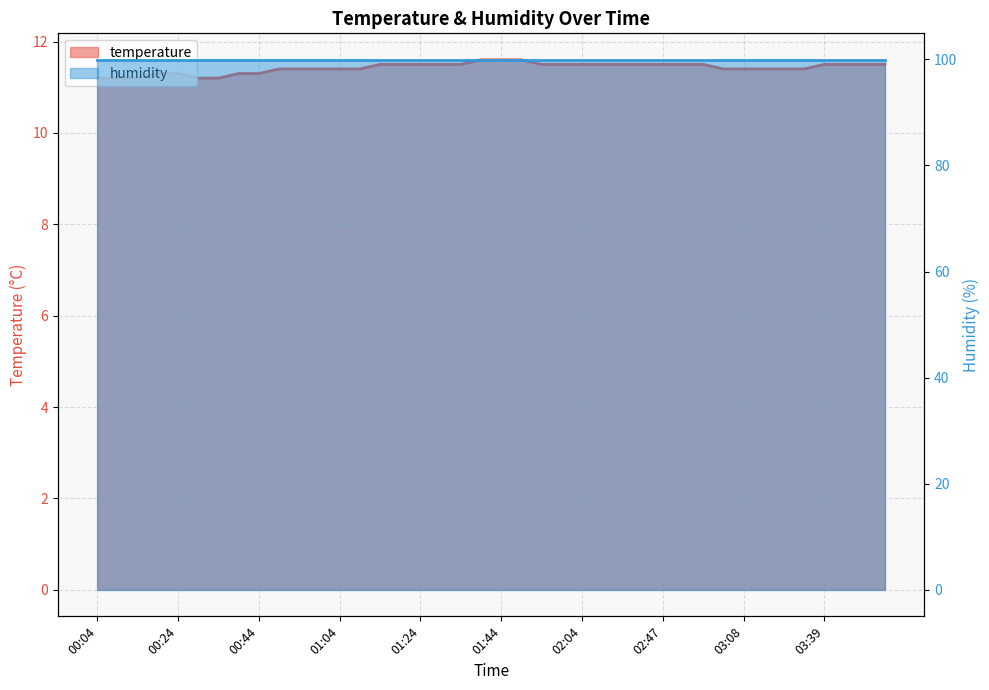

What is the sum of all values?

457.0